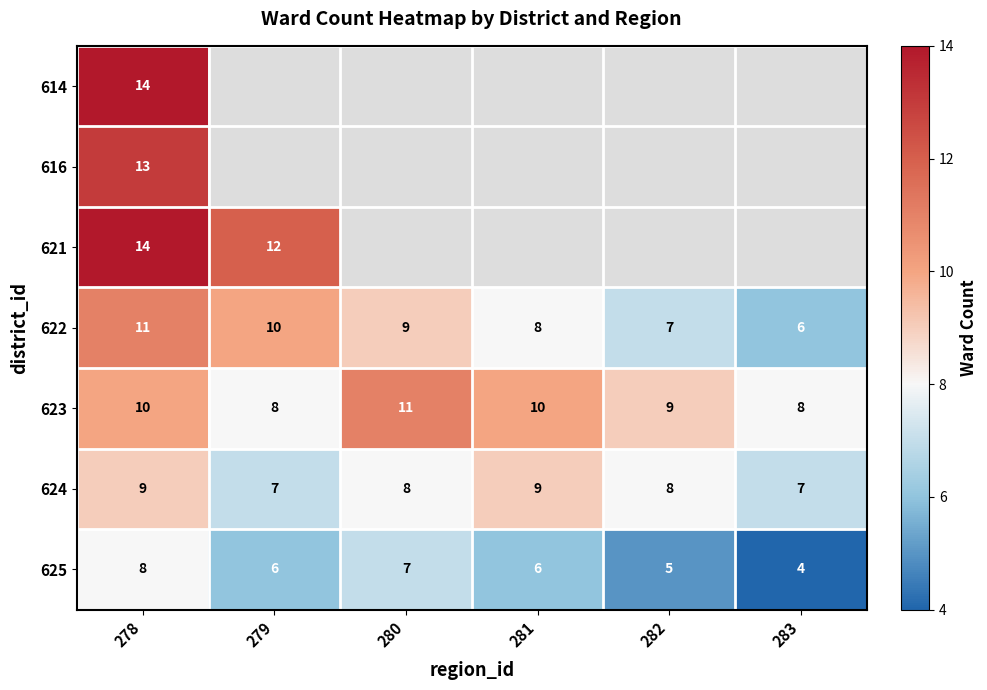

The 614 series shows 14 at 278. True or false?

True